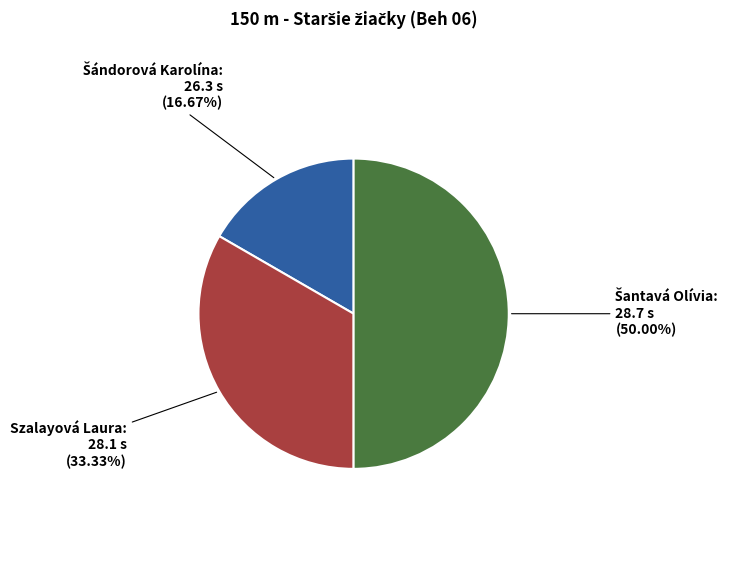

Does Szalayová Laura account for over 50% of the chart?

No